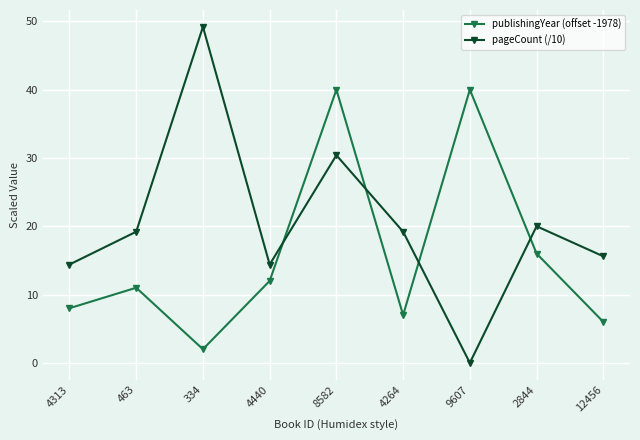

Which series ends up on top after the final intersection of pageCount (/10) and publishingYear (offset -1978)?

pageCount (/10)